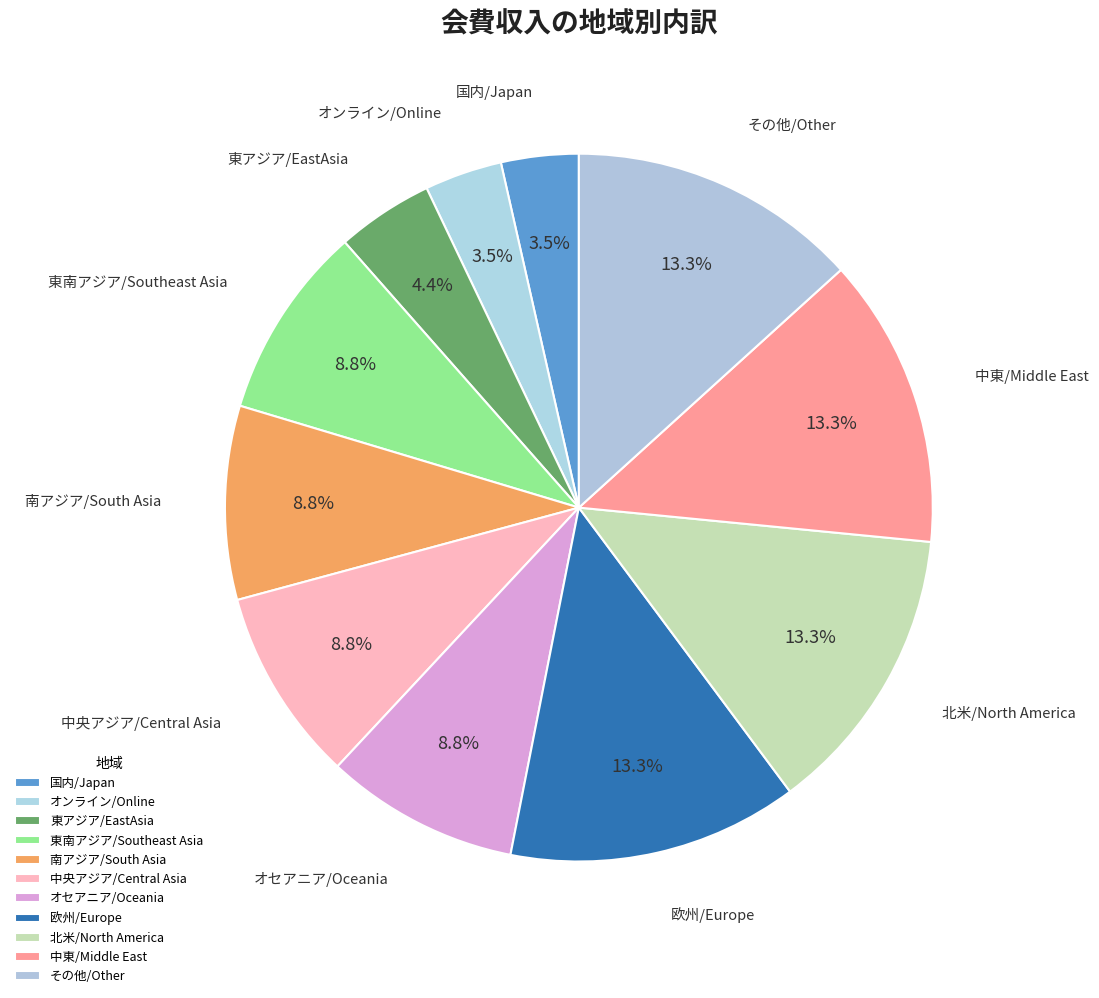

To the nearest percent, what is the difference between the largest and smallest slice percentages?

10%